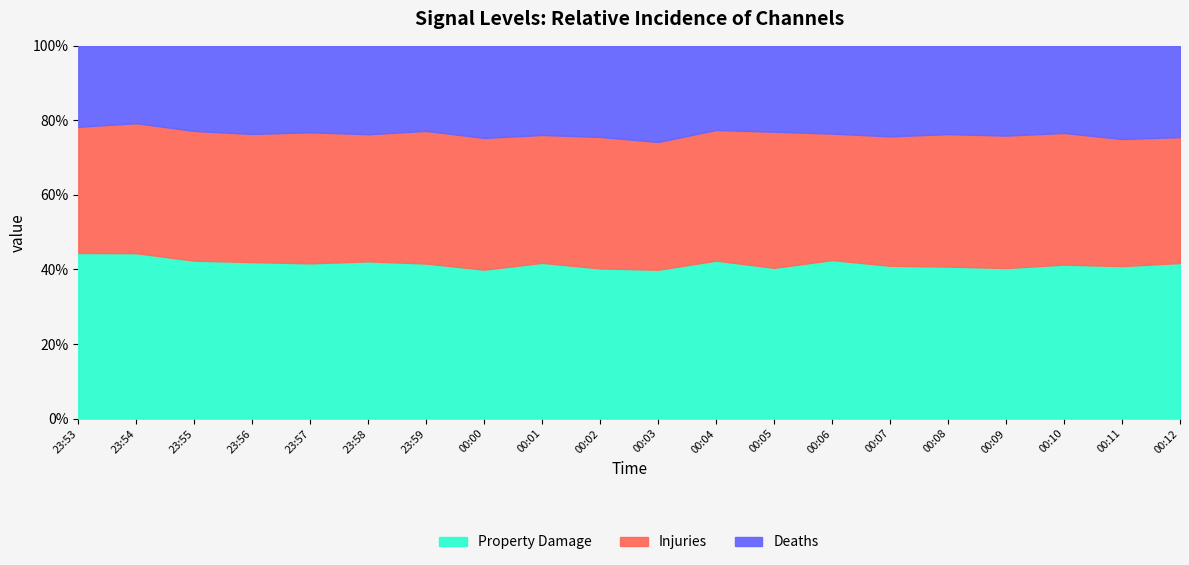

The value of Property Damage at 00:11 is 40.9. True or false?

True